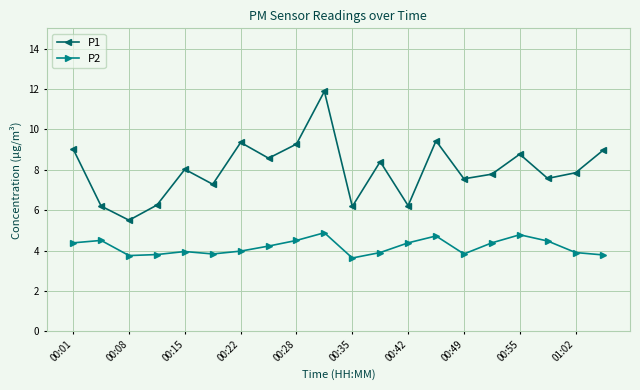

What is the difference between the maximum and minimum values in the P1 series?

6.4